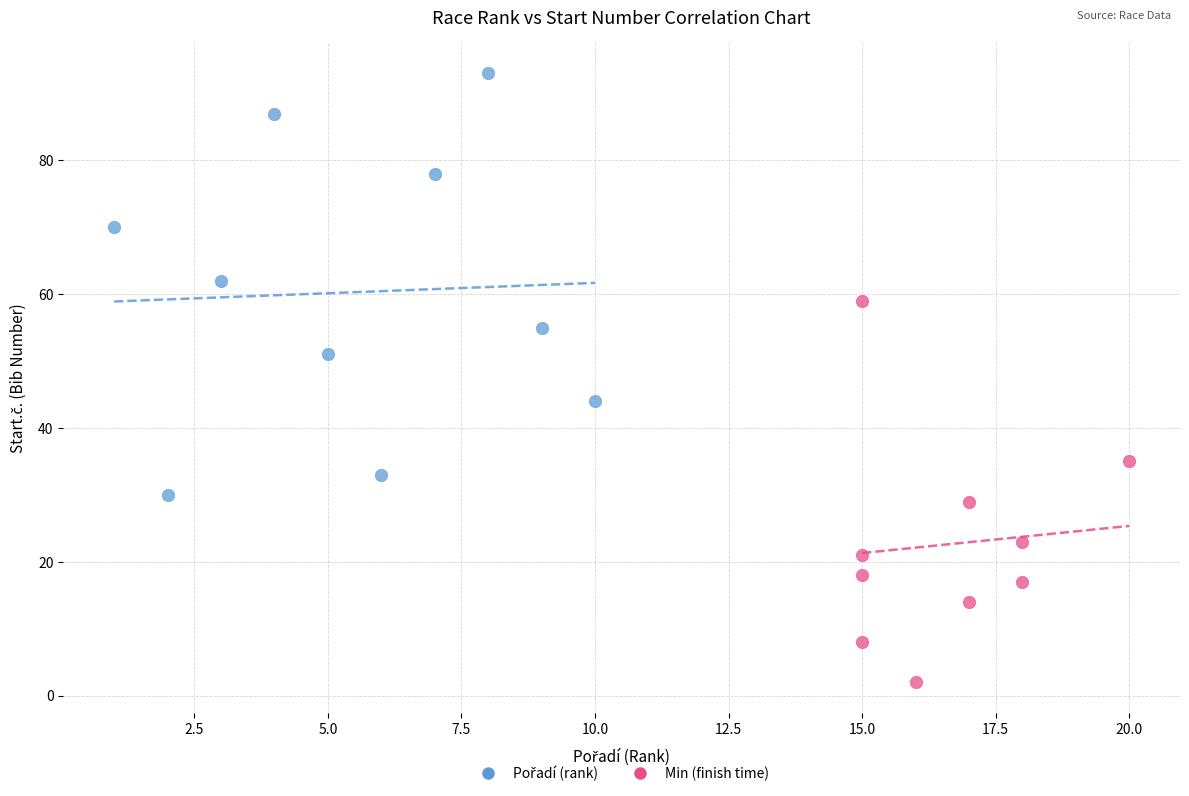

Which series contains the lowest Y value?

Min (finish time)